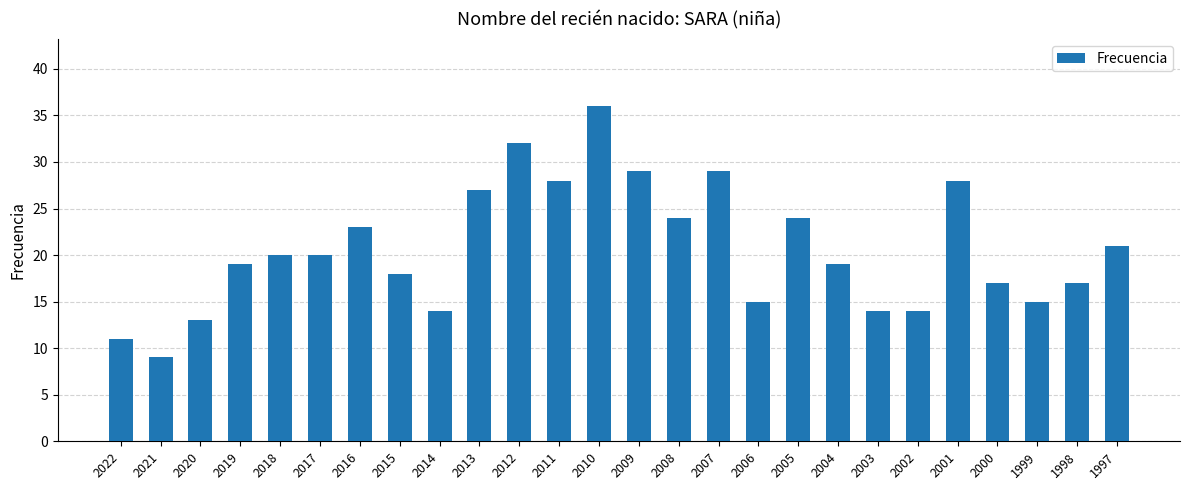

What is the average value?

21